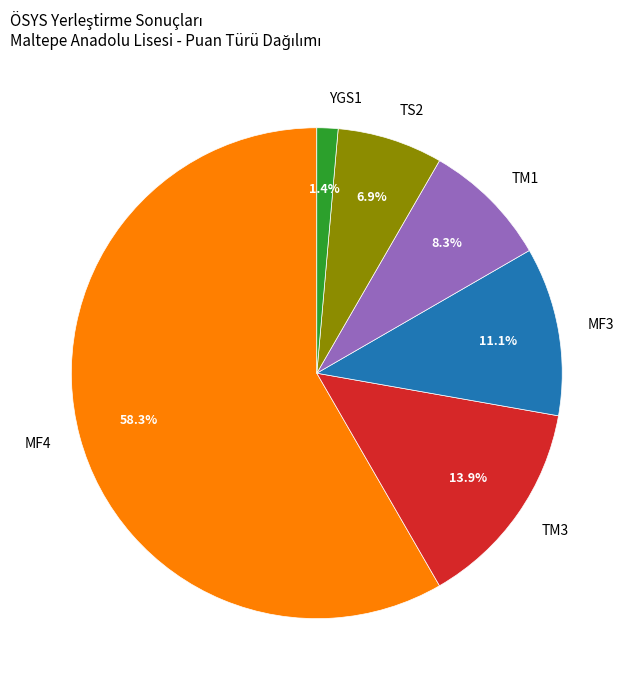

Between YGS1 and TS2, which is larger?

TS2